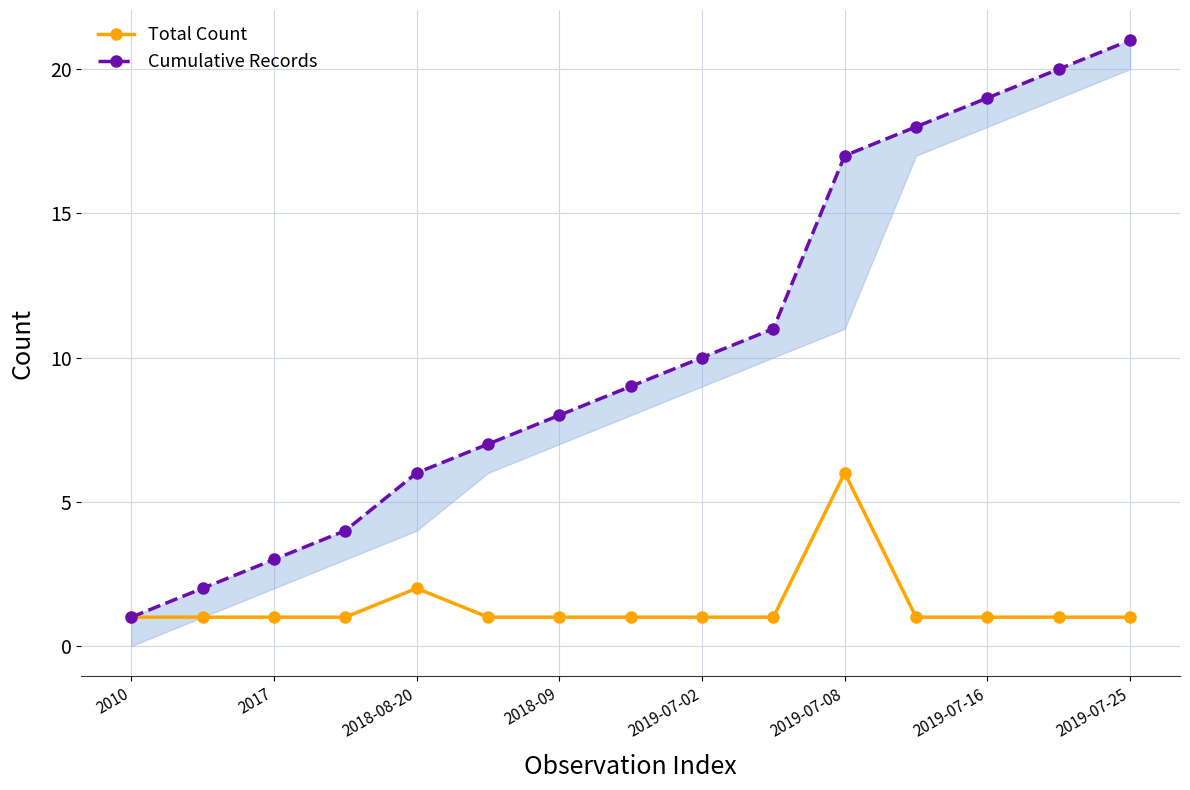

Is it true that Total Count equals 1 at 2019-07-02?

True